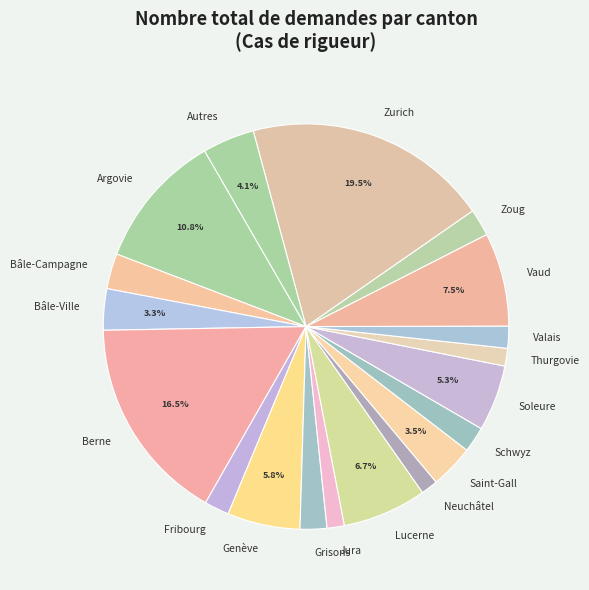

How much of the chart is everything except Bâle-Ville?

96.7%